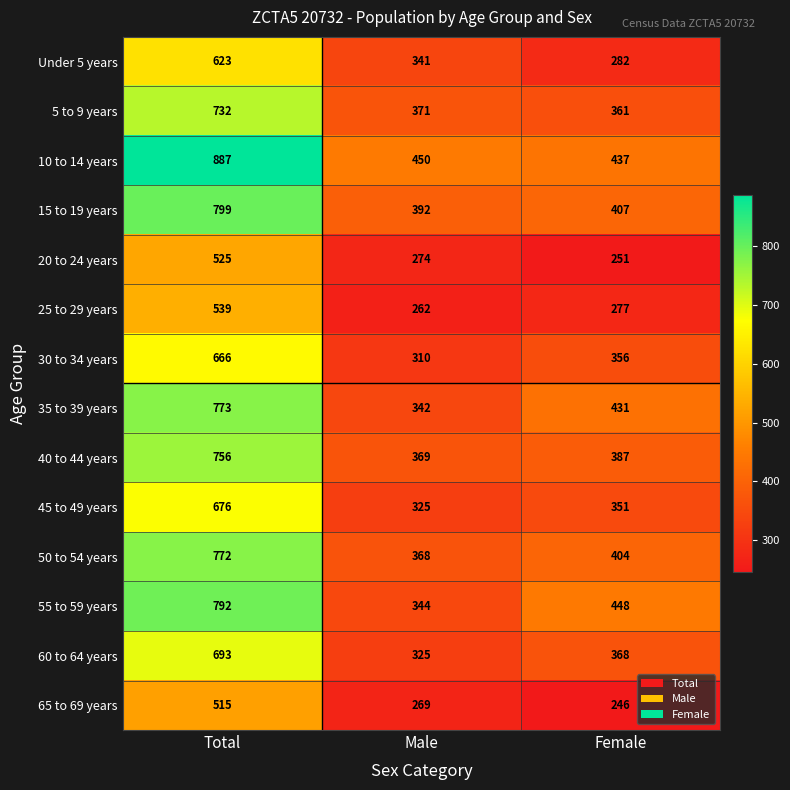

Which series has the largest range (max minus min)?

10 to 14 years